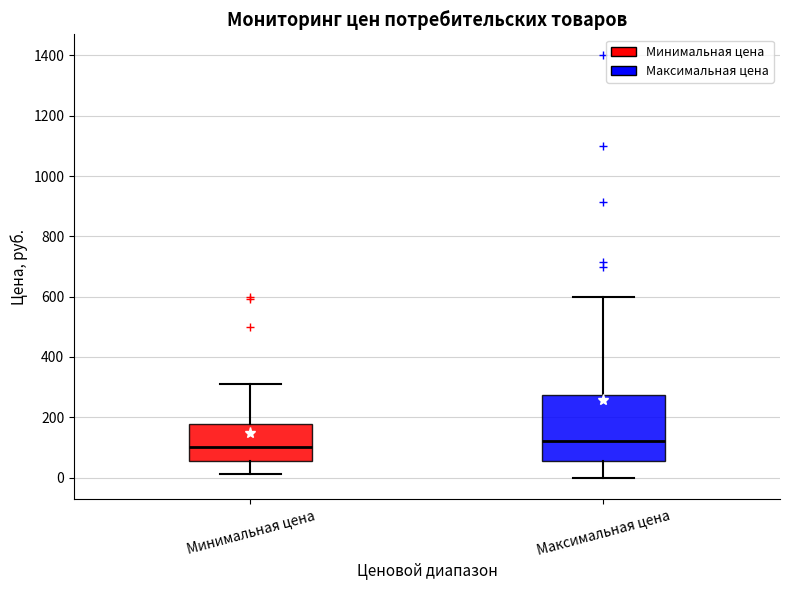

Reading left to right, transcribe this box plot: for each box, give where its median line is, the range the box spans, and where its two whiskers end, as read against the y-axis. The values are not printed on the chart, so give them approximately, as read against the axis.

Минимальная цена: median 100, box 60 to 180, whiskers 20 to 300
Максимальная цена: median 120, box 60 to 280, whiskers 0 to 600